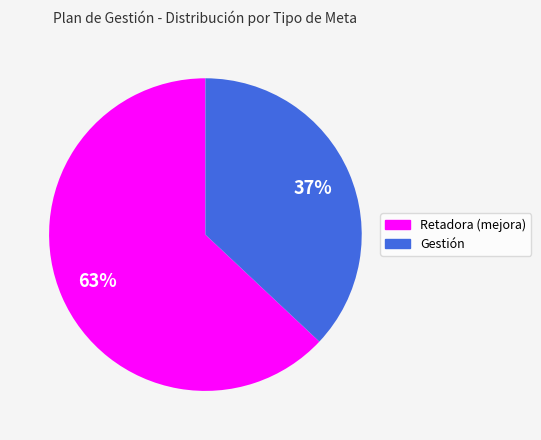

Combined, do Gestión and Retadora (mejora) account for over 50%?

Yes